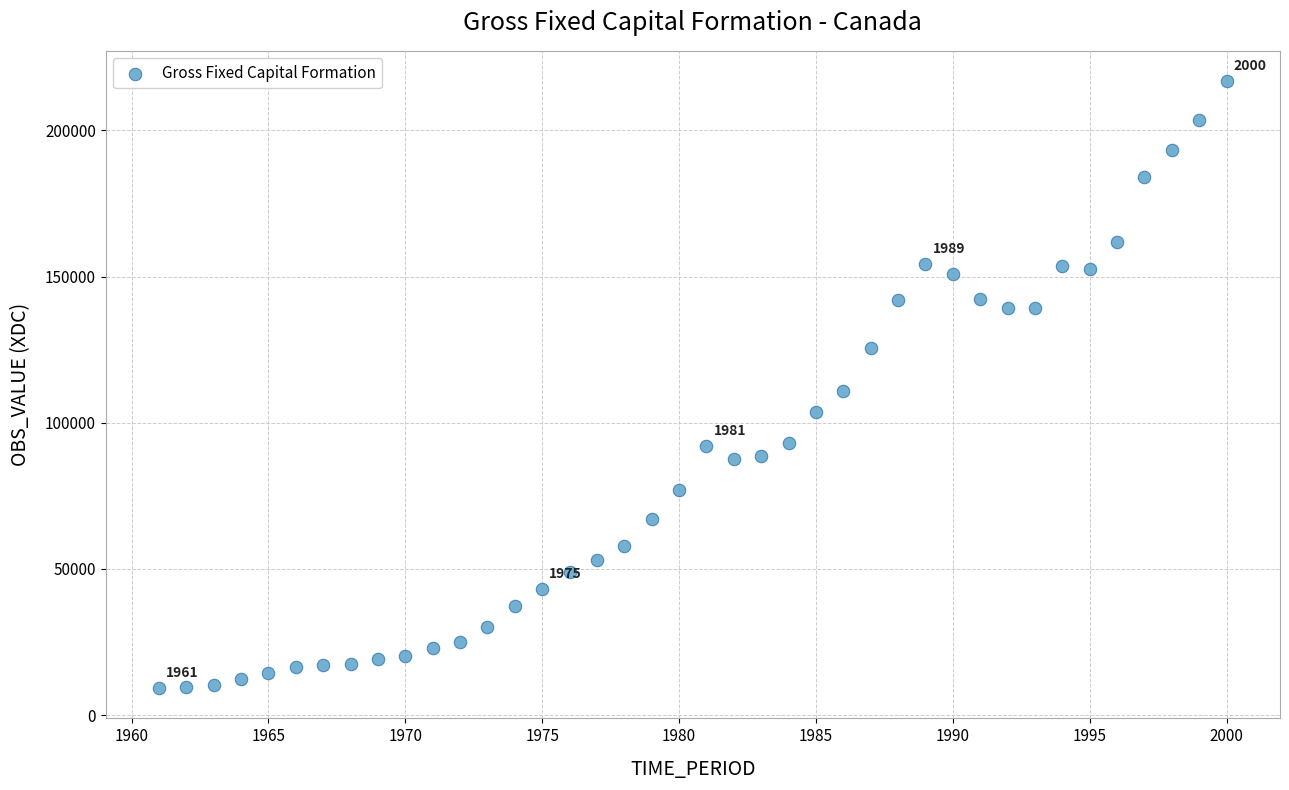

What is the range of X values (max minus min)?

39